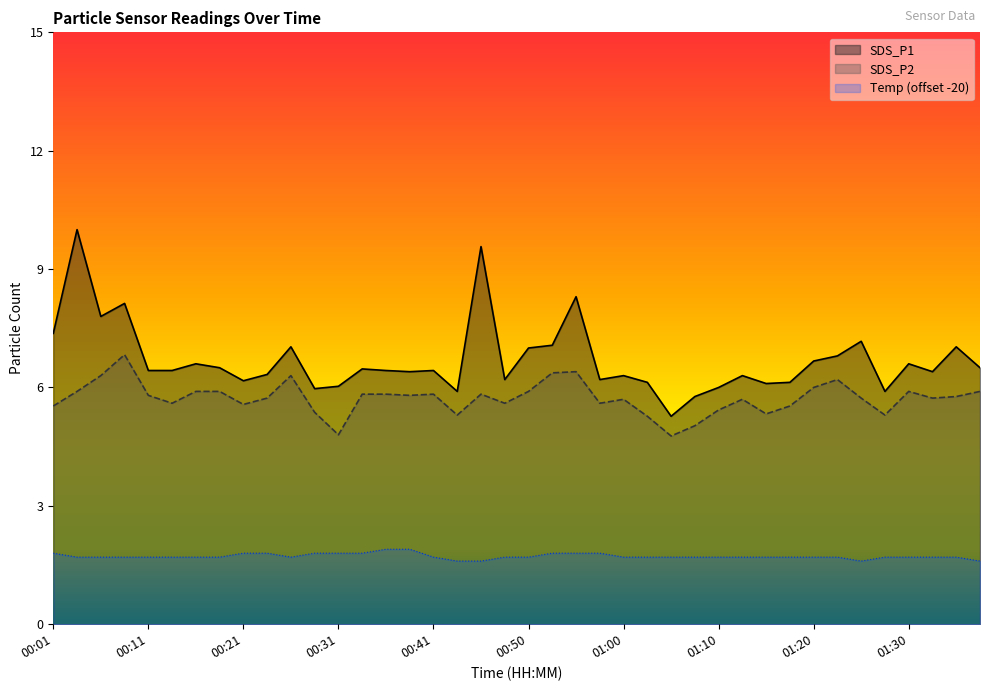

In SDS_P1, how many points are lower than both neighbors (excluding endpoints)?

11